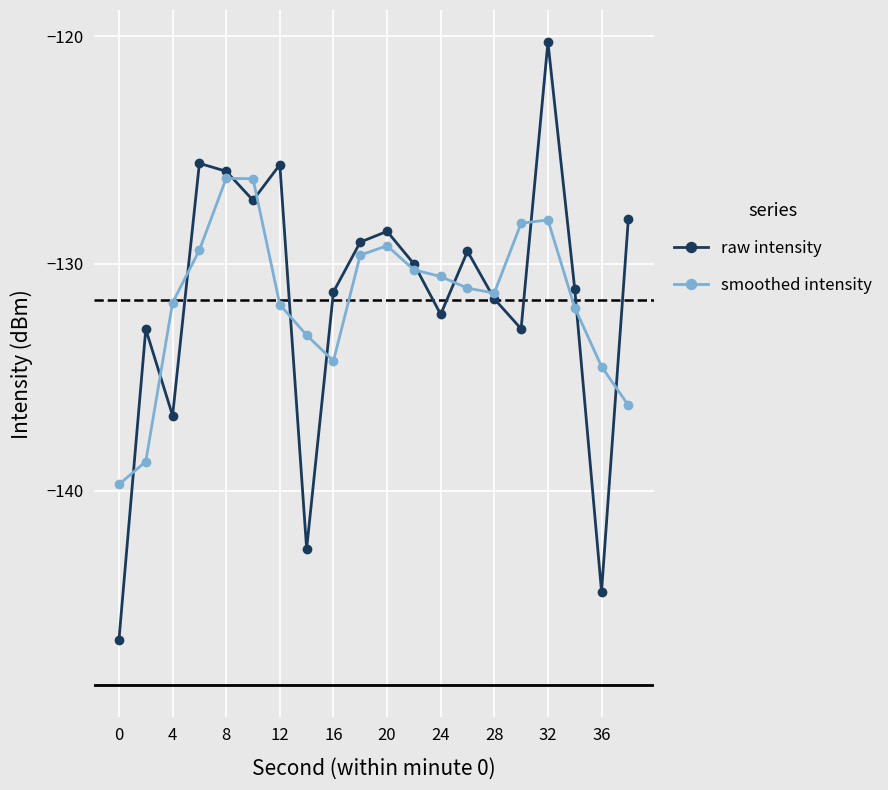

Rank the series by their maximum value, from highest to lowest.

raw intensity, smoothed intensity